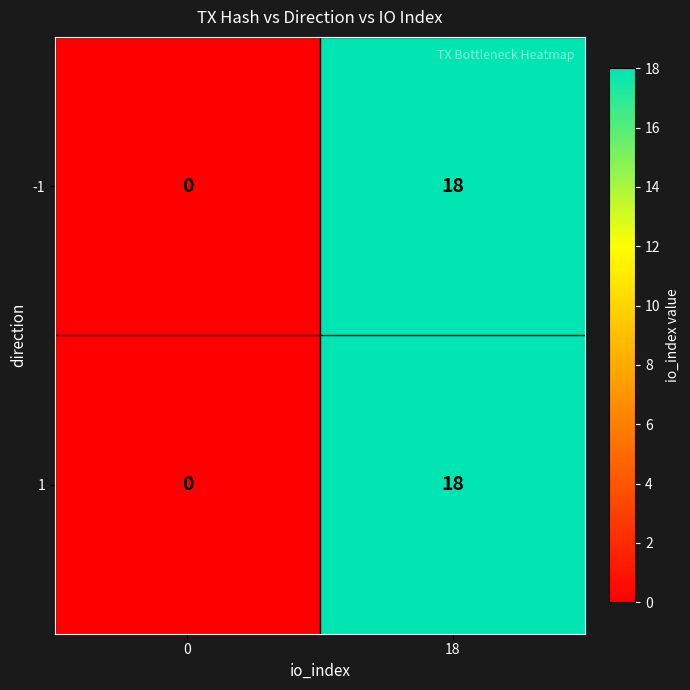

Reading right to left, list all the values displayed in this chart.

-1: 18	0
1: 18	0